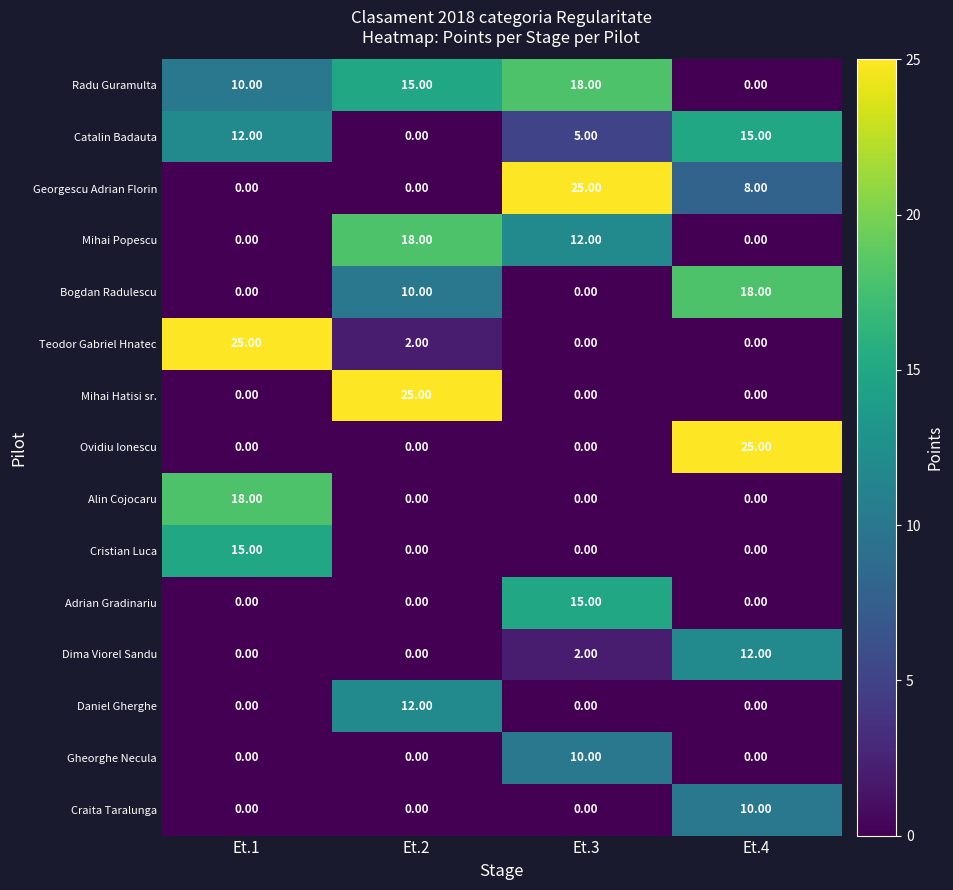

What is the difference between the highest and lowest values at Et.3?

25